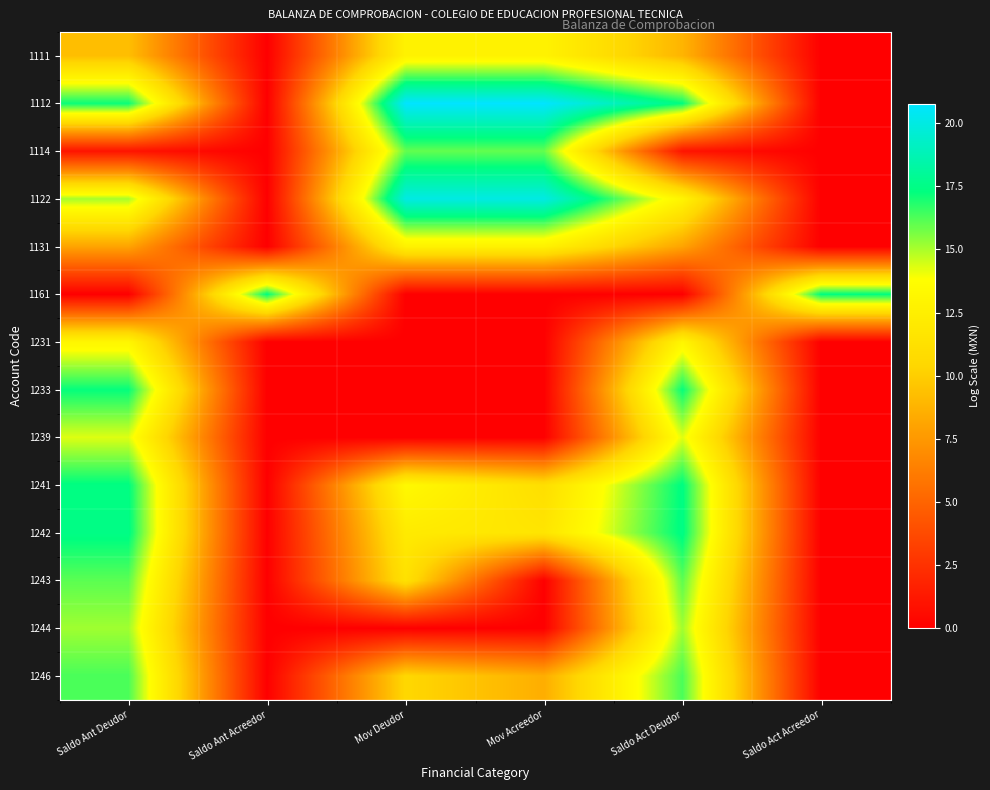

How many categories are shown in the chart?

6